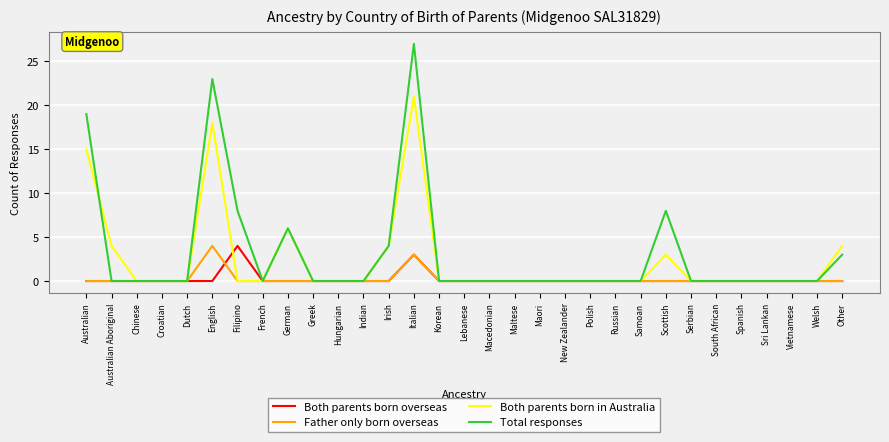

True or false: Total responses has a value of 26 at Australian.

False